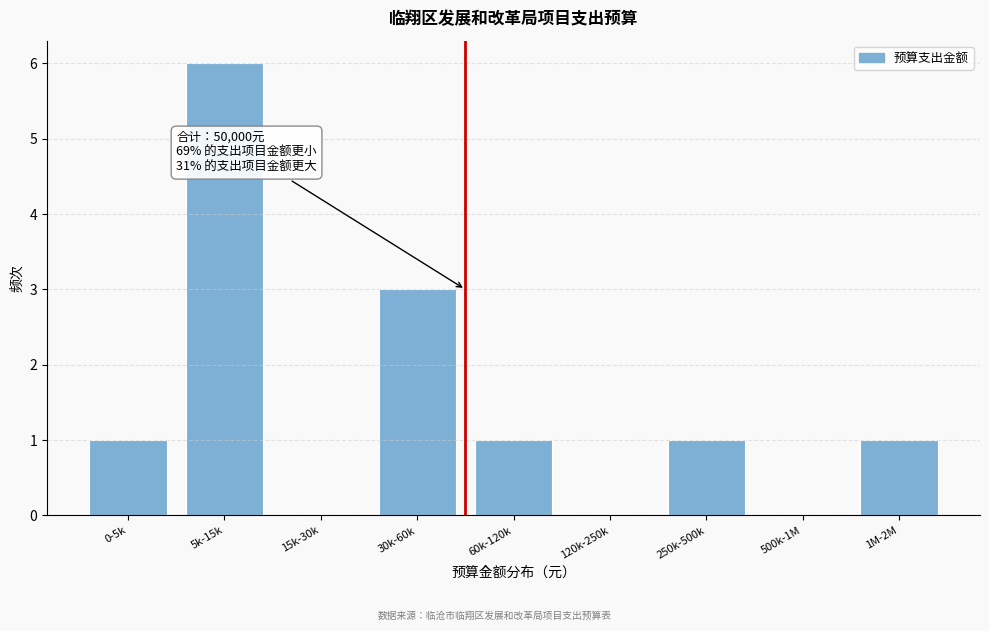

Reading left to right, transcribe all the data shown in this chart.

0-5k=1	5k-15k=6	15k-30k=0	30k-60k=3	60k-120k=1	120k-250k=0	250k-500k=1	500k-1M=0	1M-2M=1